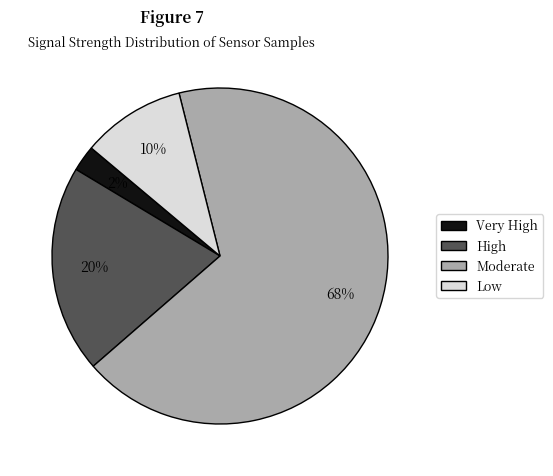

Is there any slice that represents more than half of the pie?

Yes